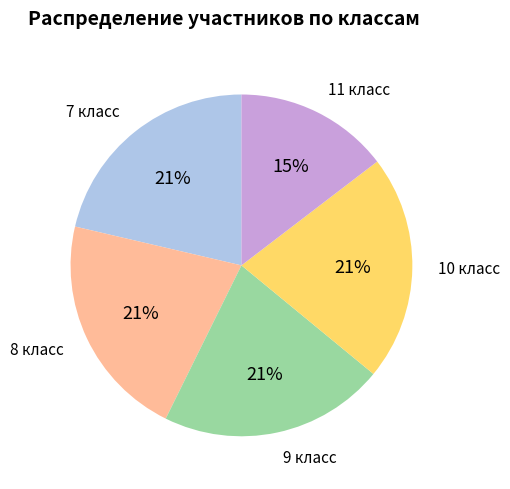

To the nearest percent, what is the average slice percentage?

20%